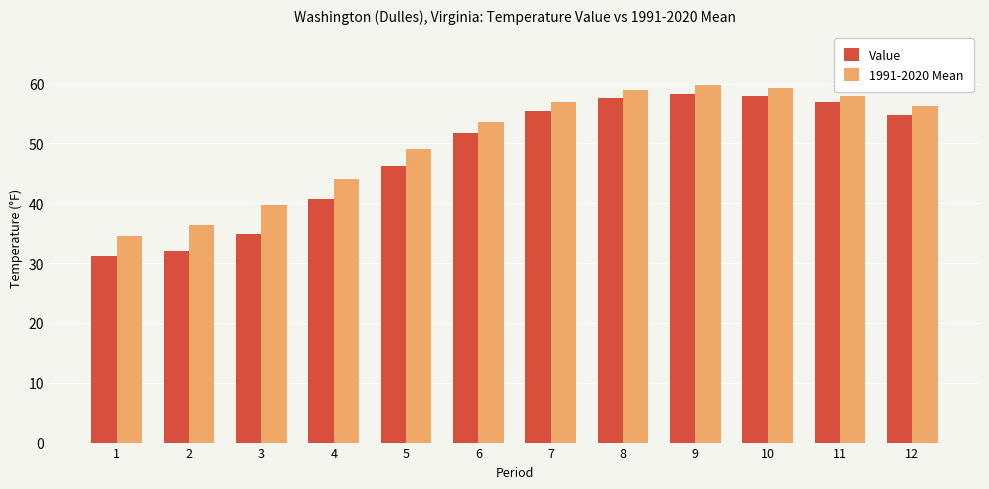

True or false: 1991-2020 Mean has a value of 36.4 at 2.

True